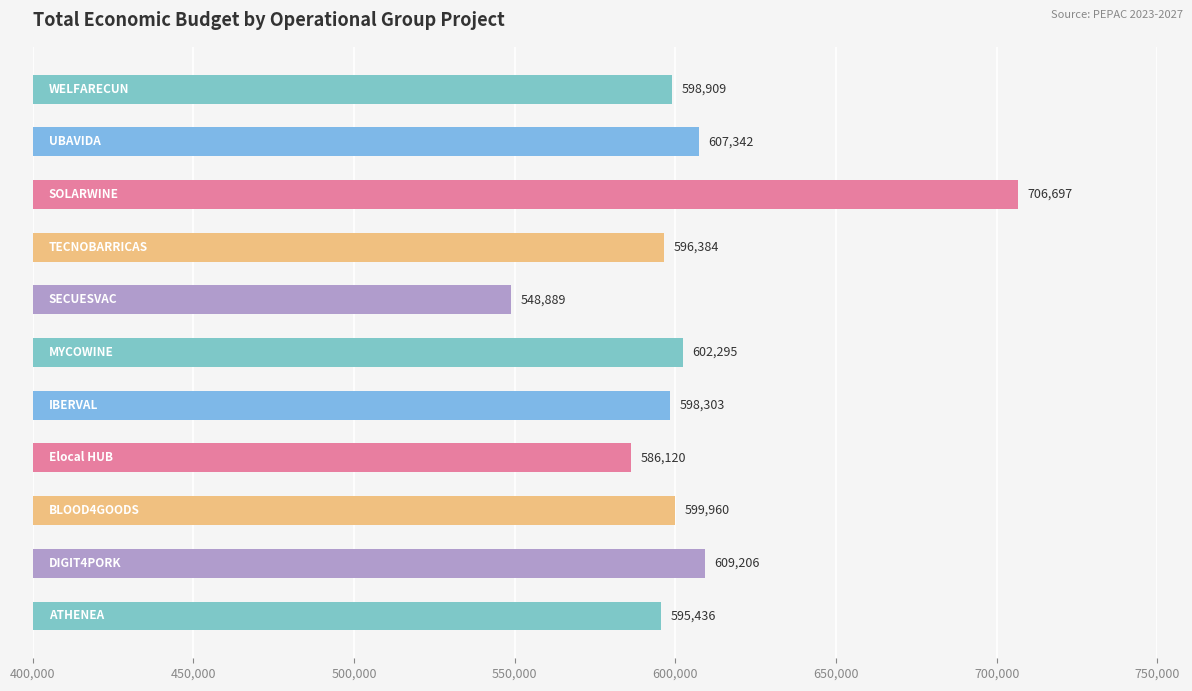

What is the smallest value displayed?

548889.0